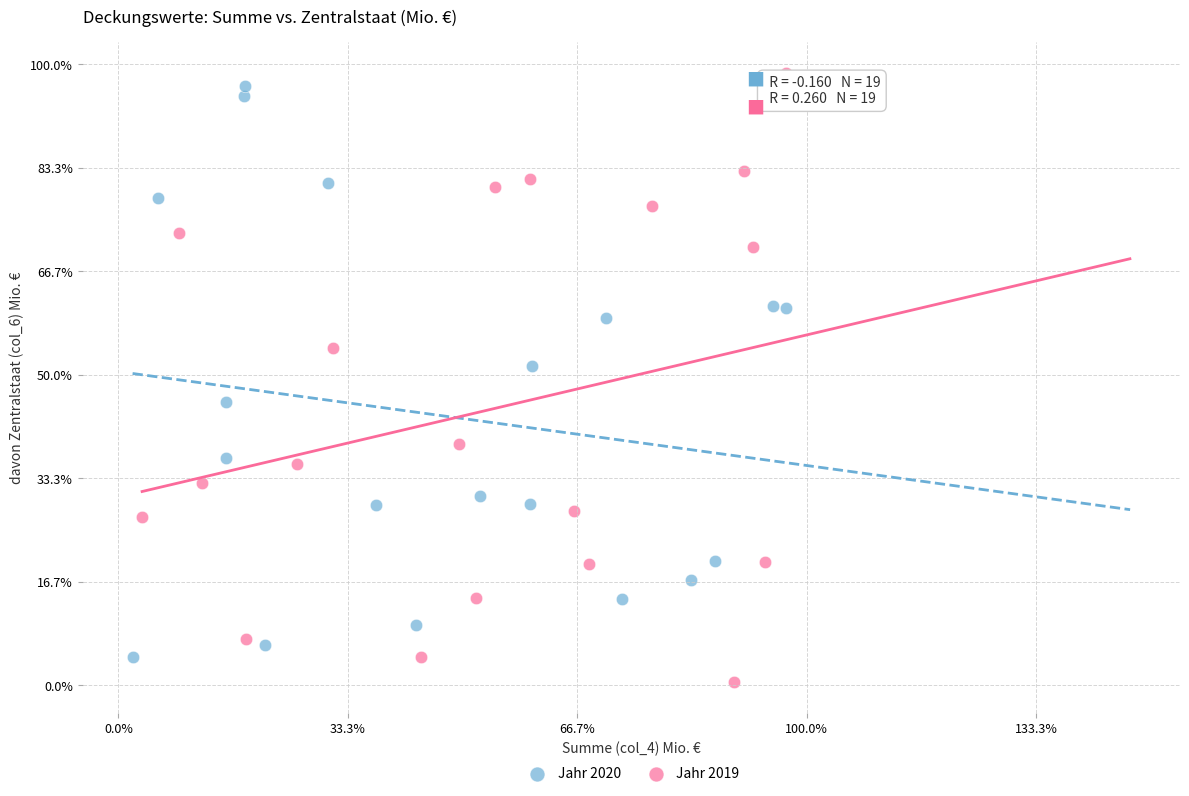

What are all the series names shown in the legend?

Jahr 2020, Jahr 2019